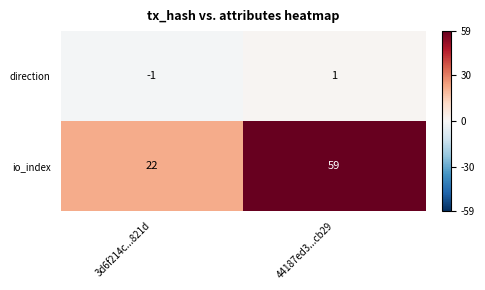

At how many categories does at least one series exceed 29?

1